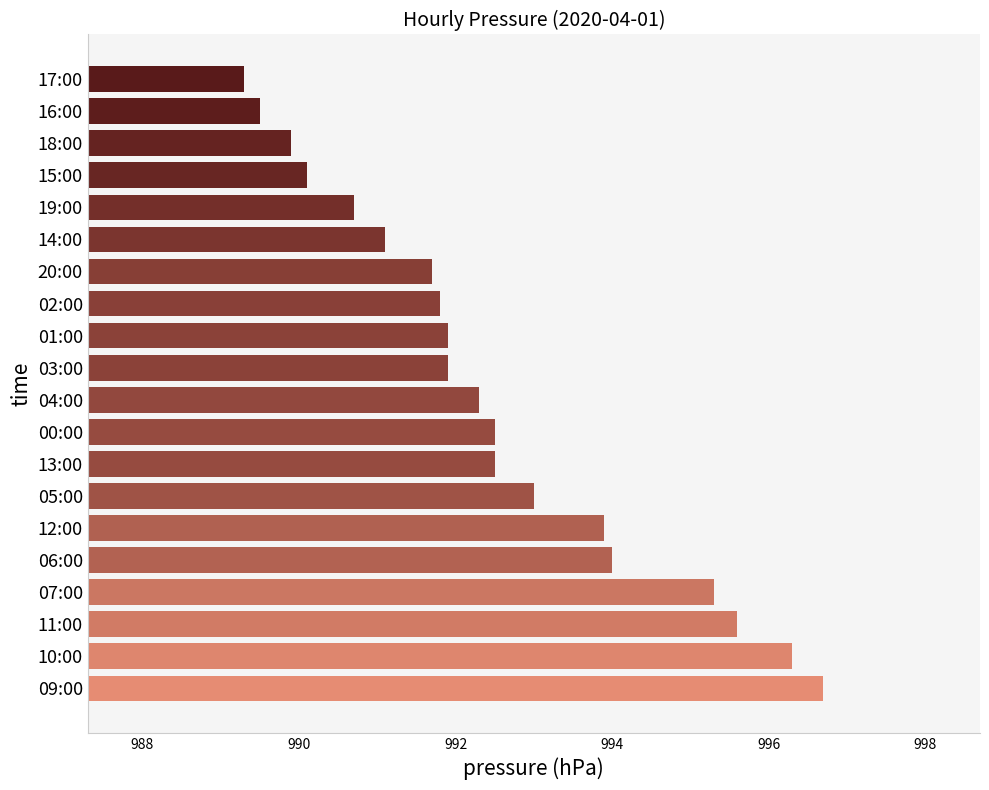

What is the sum of all values?

19850.0